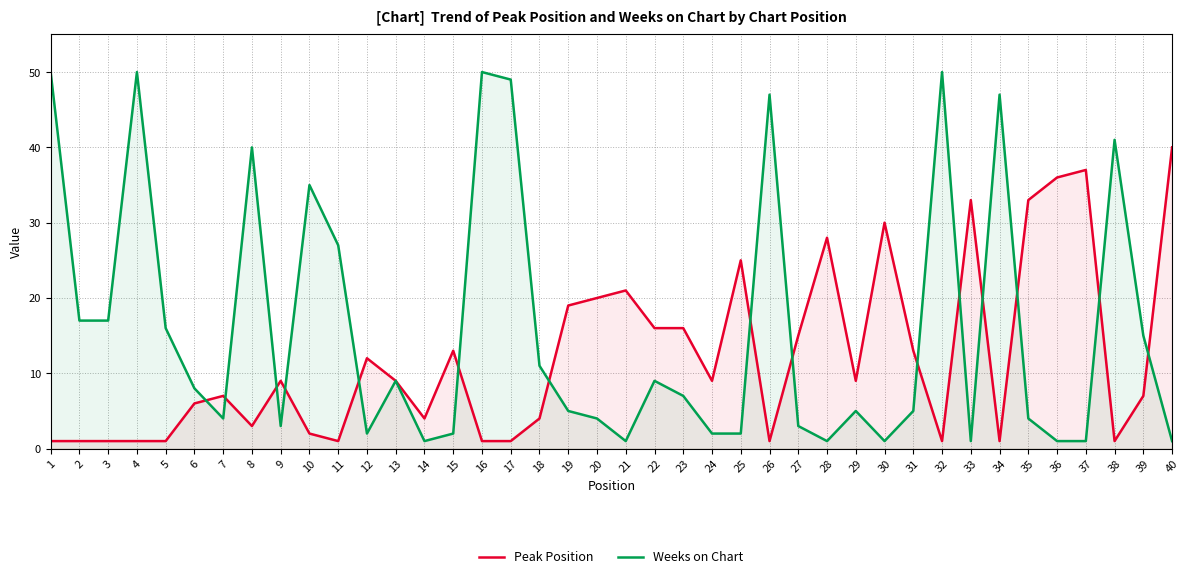

What is the average value of the Peak Position series?

12